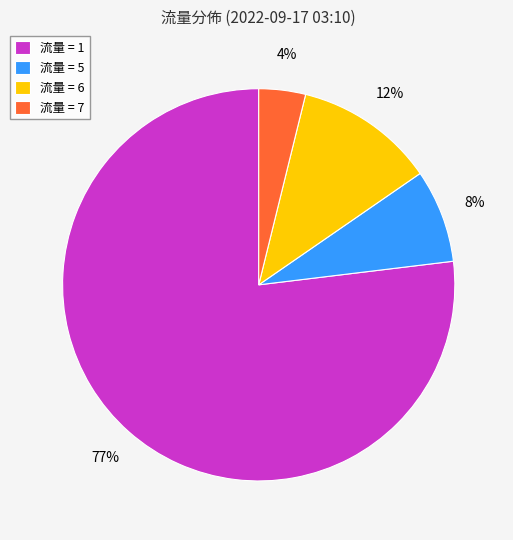

Is there a majority slice in this chart?

Yes